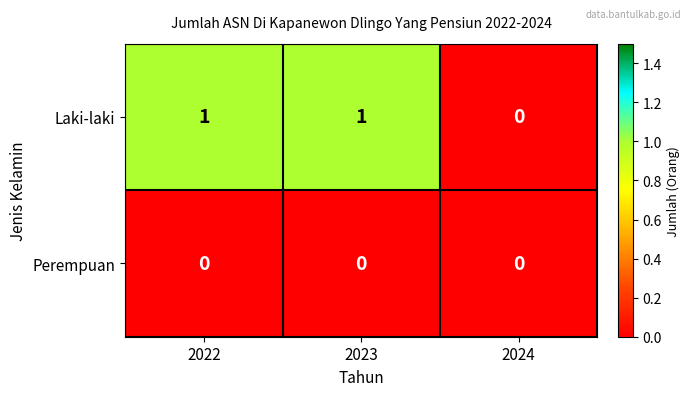

Which category has the lowest value in the Laki-laki series?

2024